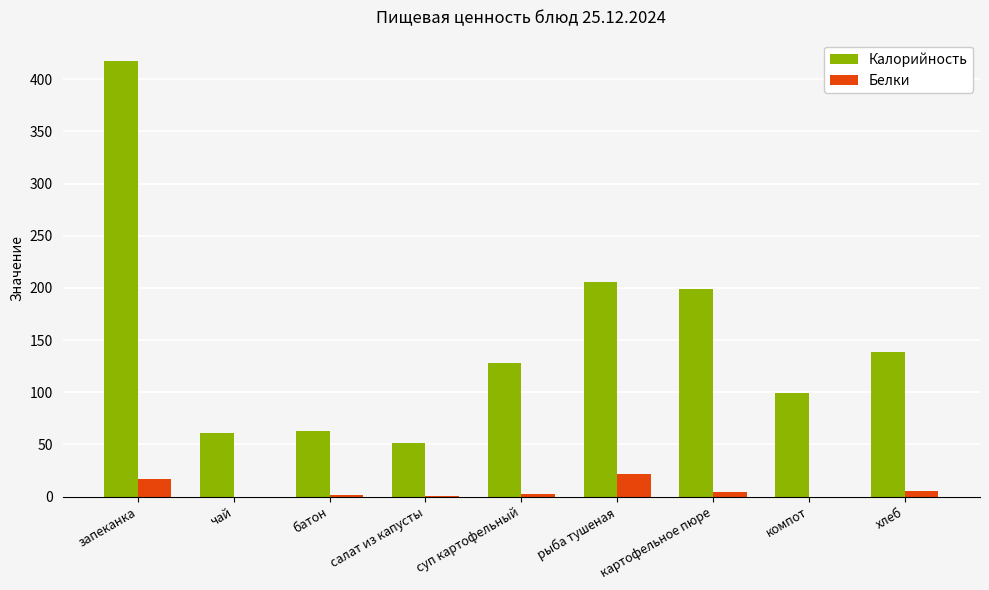

Is it true that Калорийность equals 51.0 at салат из капусты?

True